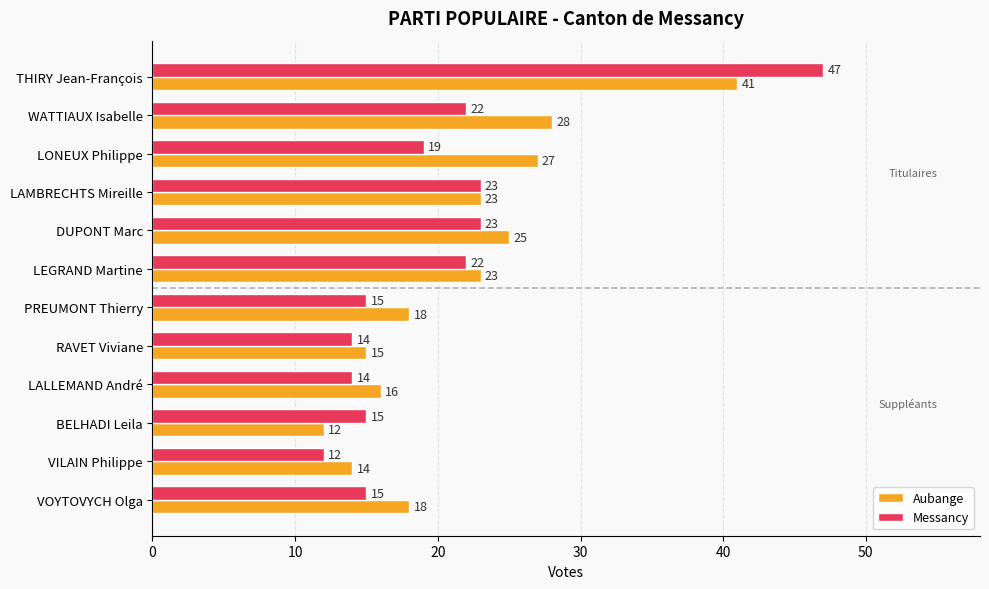

List the series in order of their overall mean, lowest first.

Messancy, Aubange